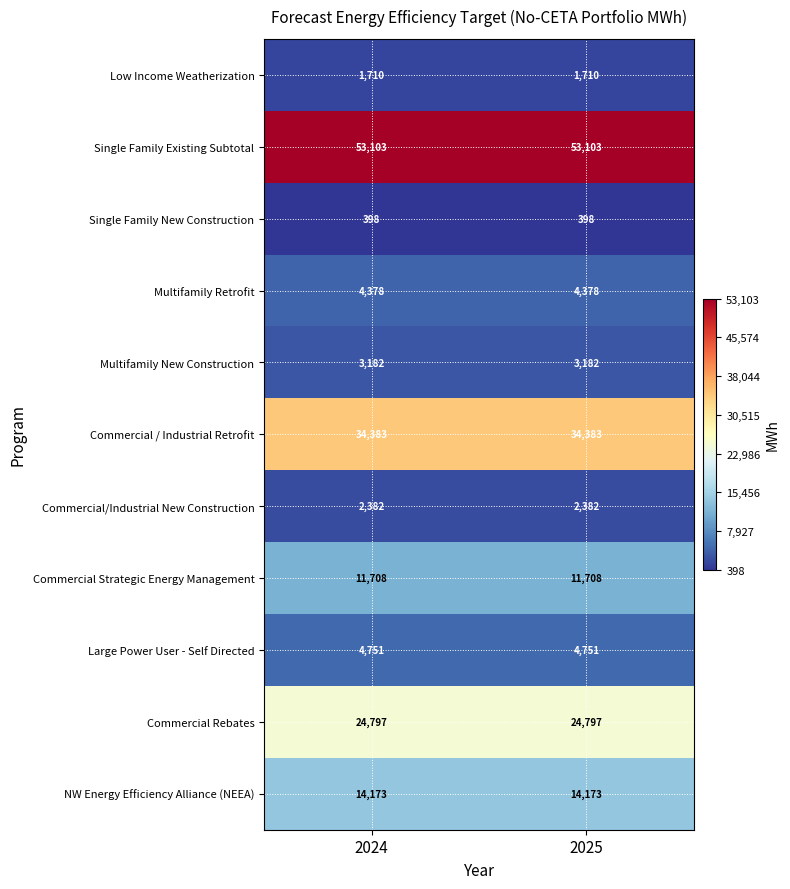

What is the average value of the Commercial Strategic Energy Management series?

11708